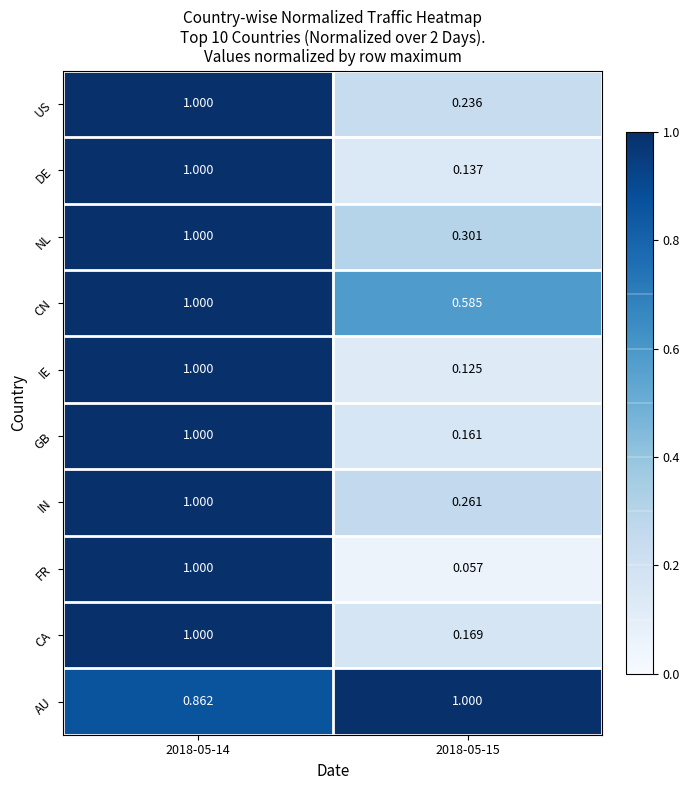

Which series has the widest spread of values?

FR